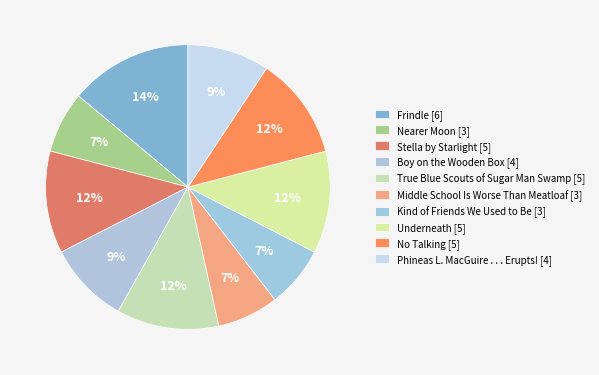

To the nearest percent, what percentage of the pie is Underneath [5]?

12%